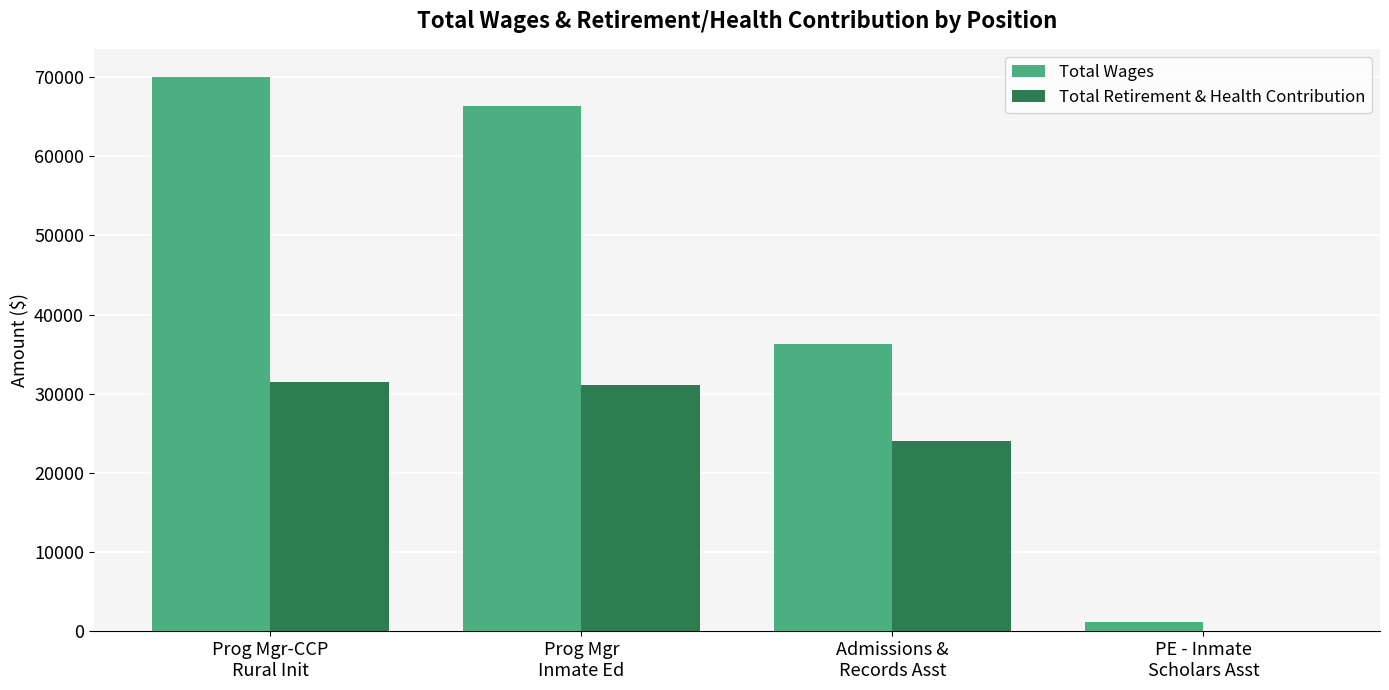

What is the total value across all series at Prog Mgr
Inmate Ed?

97477